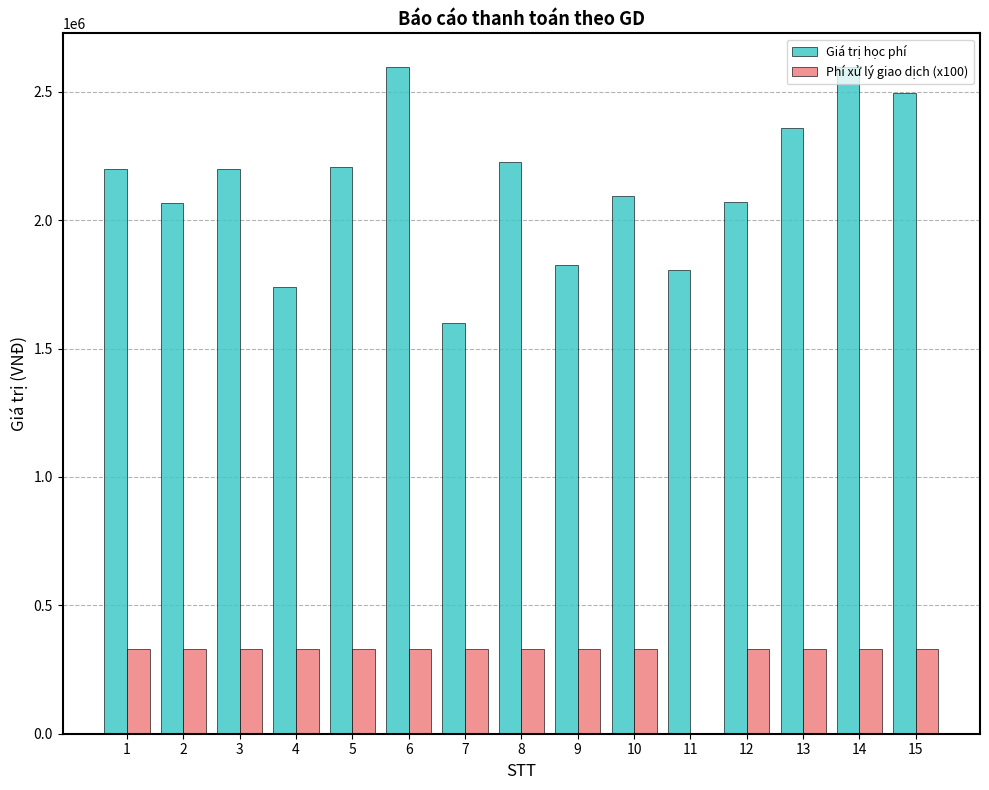

What is the sum of all Phí xử lý giao dịch (x100) values?

4620000